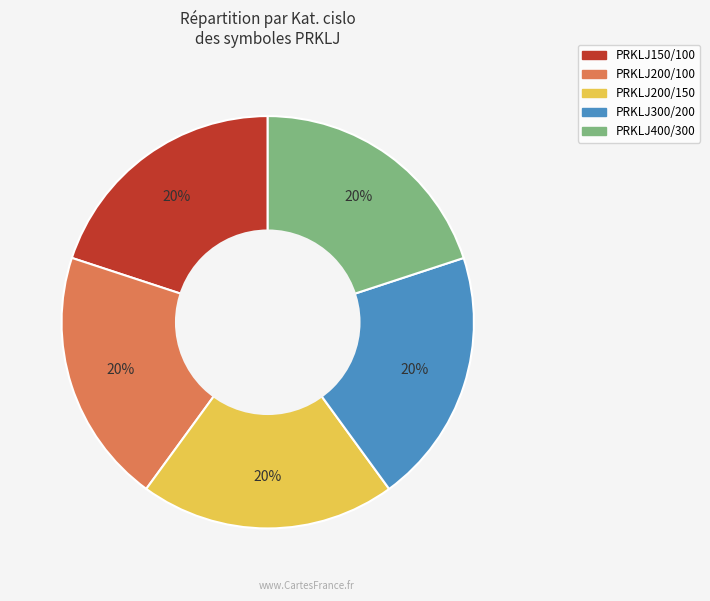

Do PRKLJ150/100 and PRKLJ400/300 together represent more than half of the pie?

No